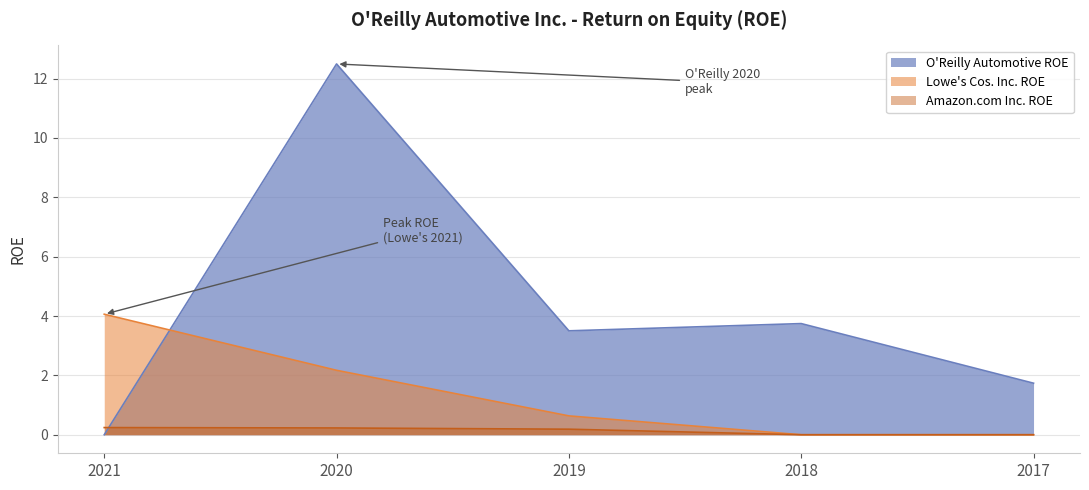

Reading right to left, what are all the values shown in this chart?

O'Reilly Automotive ROE: 1.7	3.7	3.5	12.5	0.0
Lowe's Cos. Inc. ROE: 0.0	0.0	0.6	2.2	4.1
Amazon.com Inc. ROE: 0.0	0.0	0.2	0.2	0.2